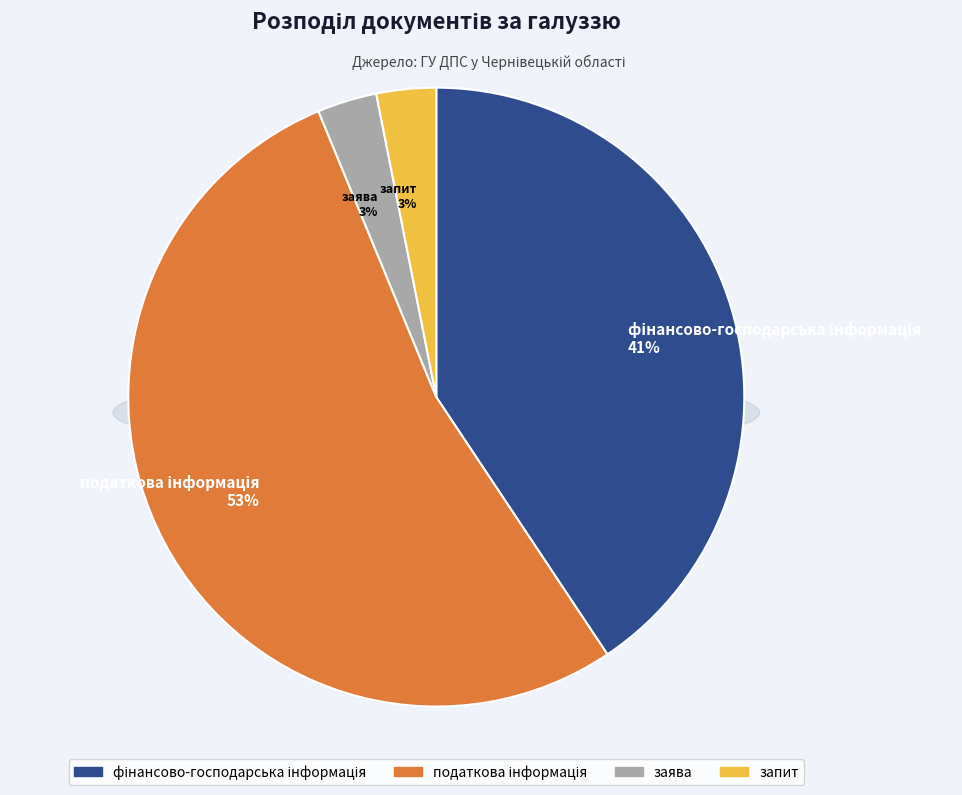

Is it true that податкова інформація is 41% of the pie?

False